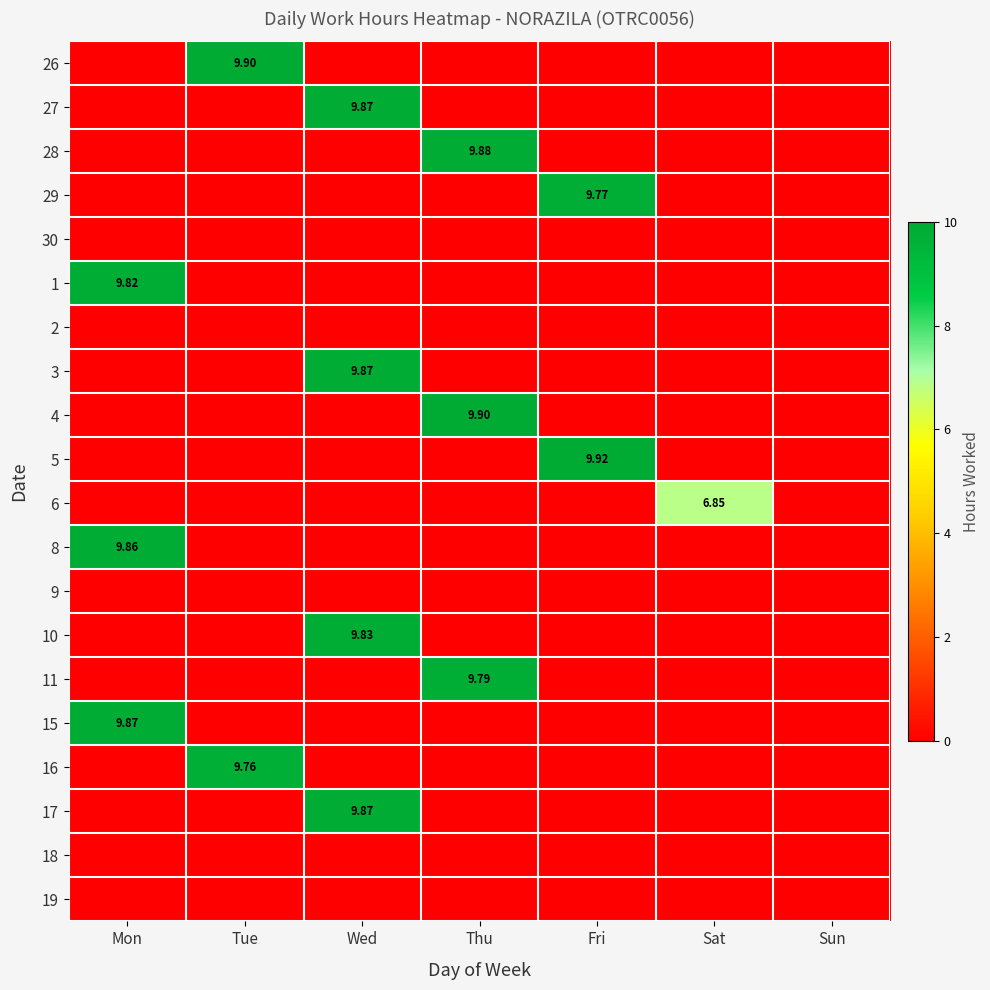

Rank the categories by 18 value from lowest to highest.

Mon, Tue, Wed, Thu, Fri, Sat, Sun